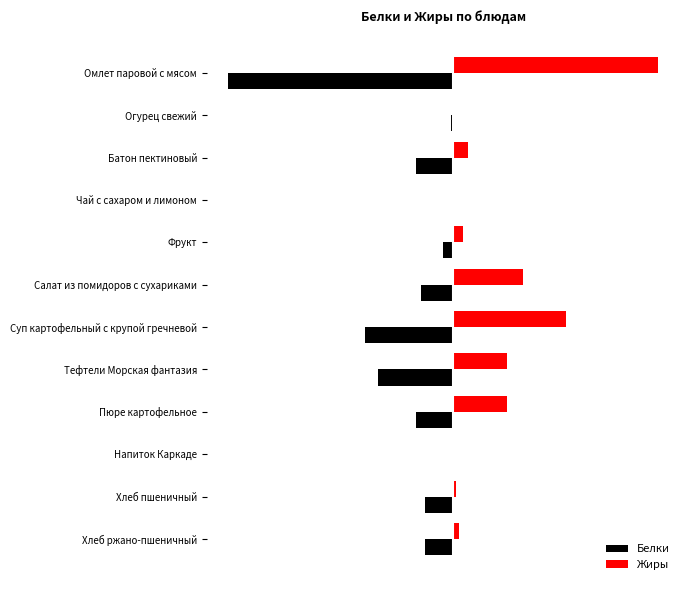

What are all the series names shown in the legend?

Белки, Жиры